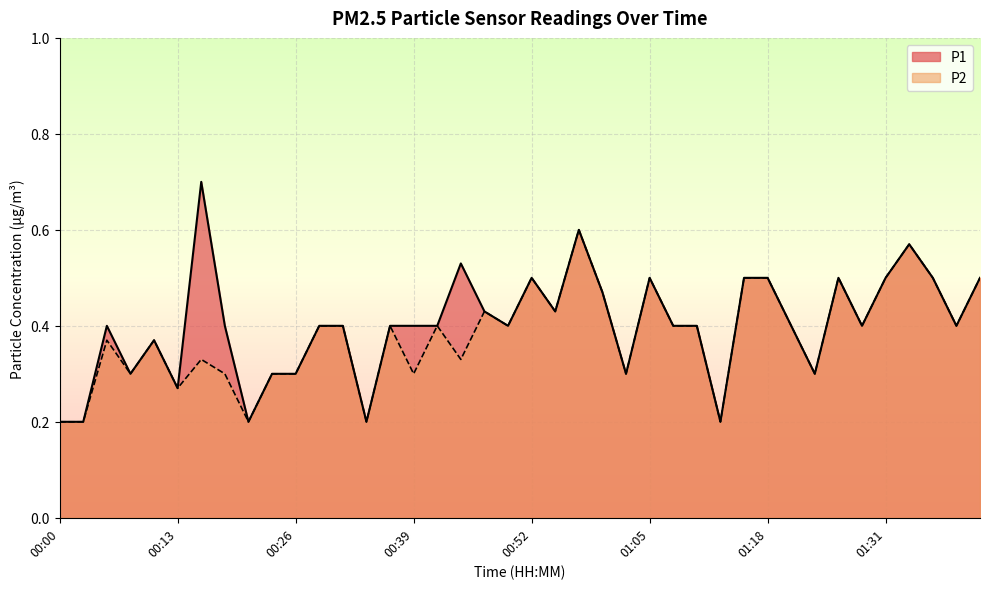

What position from the left is 01:23?

33